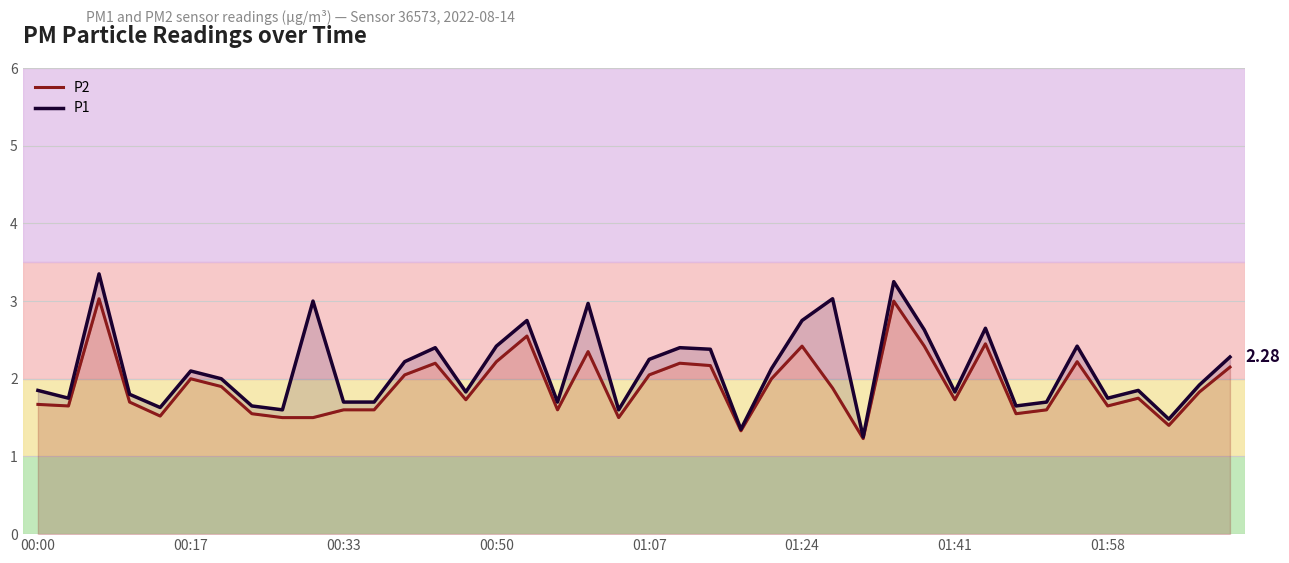

Is it true that P1 equals 1.4 at 23?

True